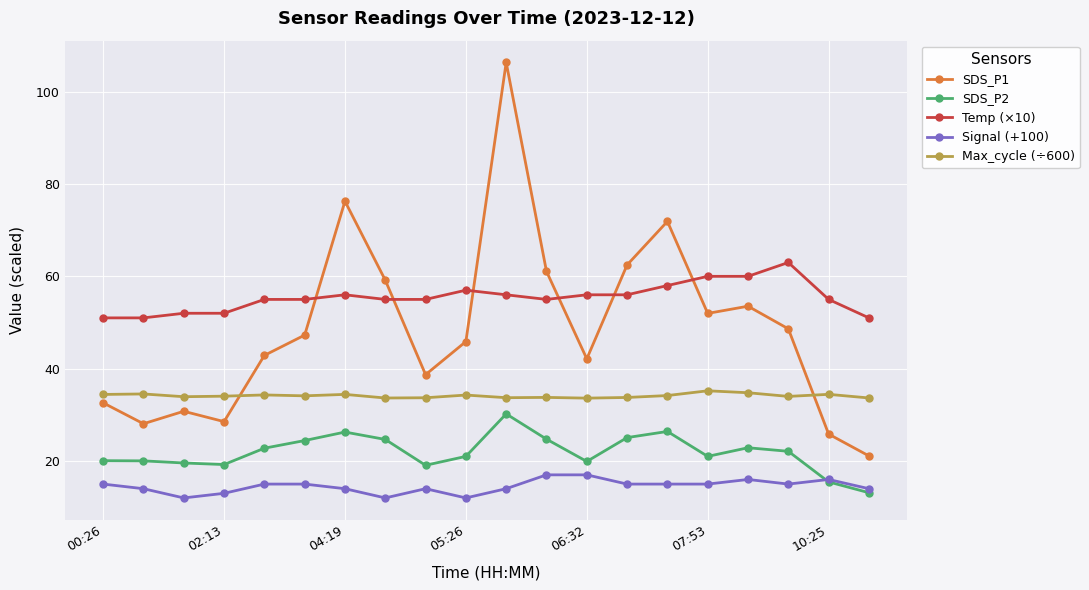

After their last crossing, which series has the higher values: SDS_P1 or Temp (×10)?

Temp (×10)